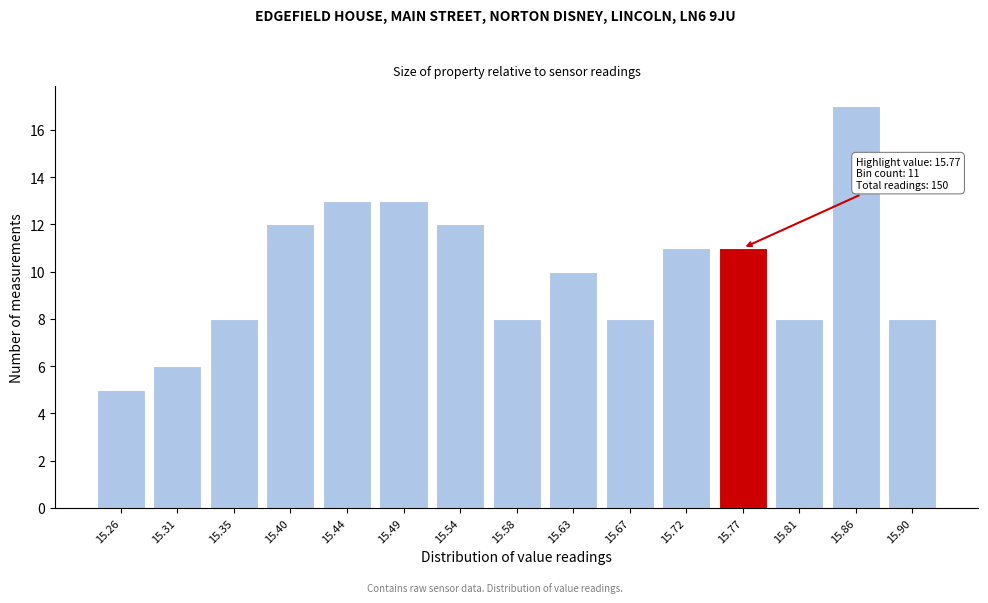

Reading right to left, what are all the values shown in this chart?

15.90=8	15.86=17	15.81=8	15.77=11	15.72=11	15.67=8	15.63=10	15.58=8	15.54=12	15.49=13	15.44=13	15.40=12	15.35=8	15.31=6	15.26=5